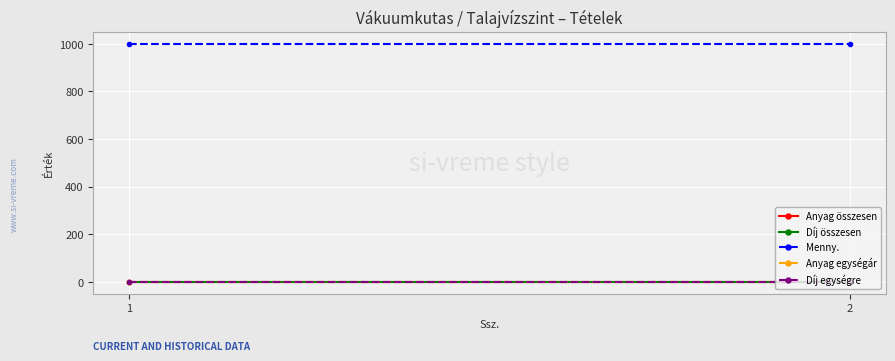

Reading left to right, list all the values displayed in this chart.

Anyag összesen: 1=0	2=0
Díj összesen: 1=0	2=0
Menny.: 1=1000	2=1000
Anyag egységár: 1=0	2=0
Díj egységre: 1=0	2=0